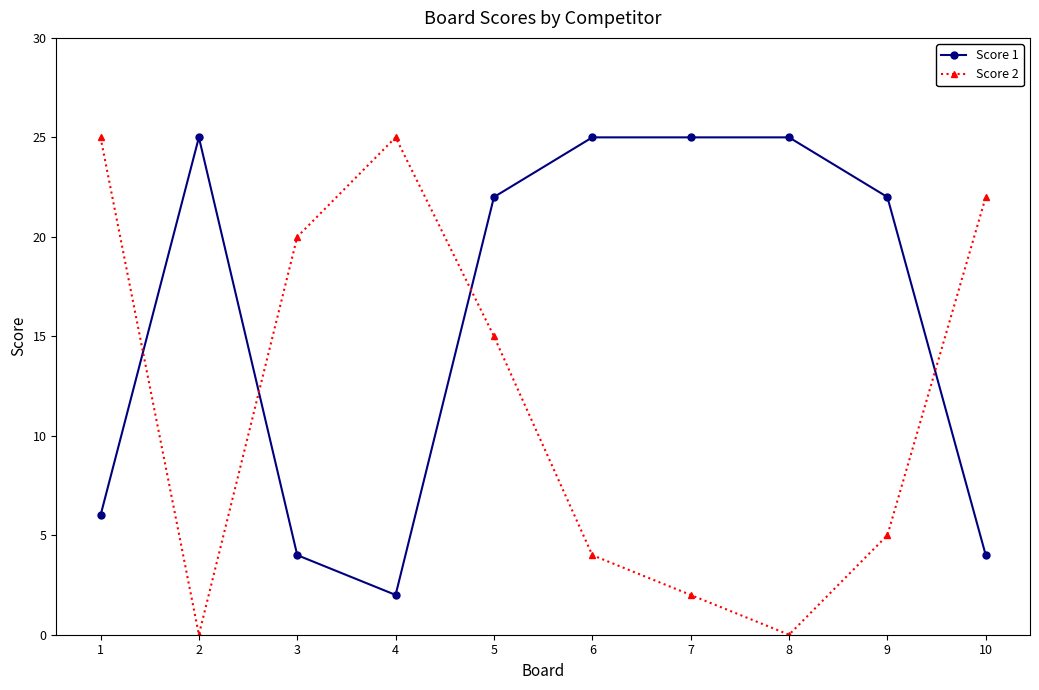

True or false: Score 1 and Score 2 intersect in this chart.

True